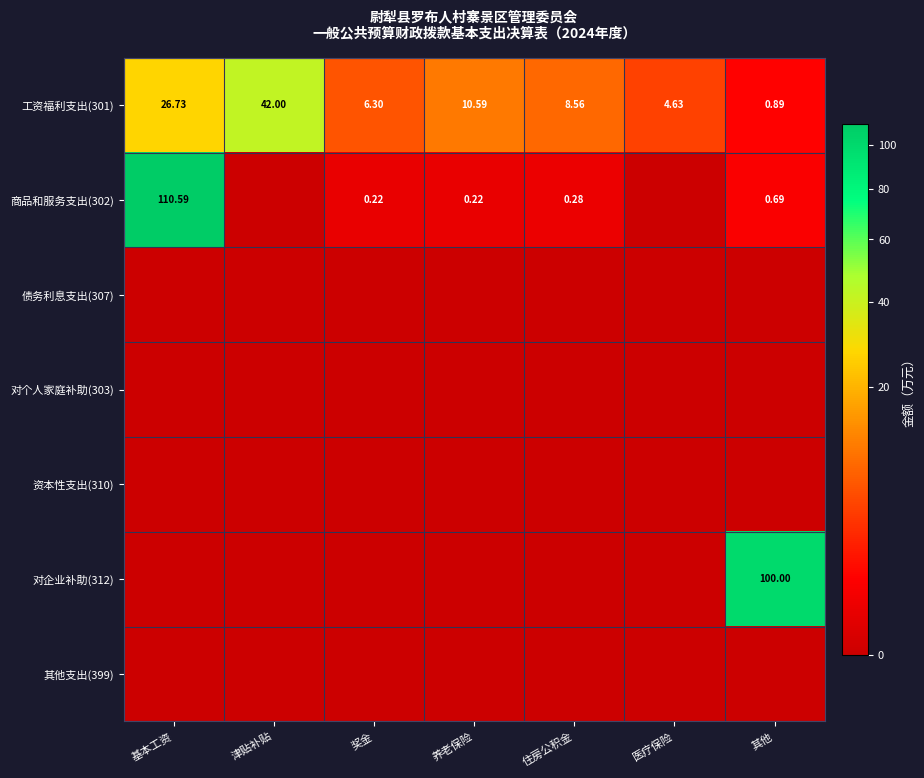

Rank the categories by 工资福利支出(301) value from highest to lowest.

津贴补贴, 基本工资, 养老保险, 住房公积金, 奖金, 医疗保险, 其他